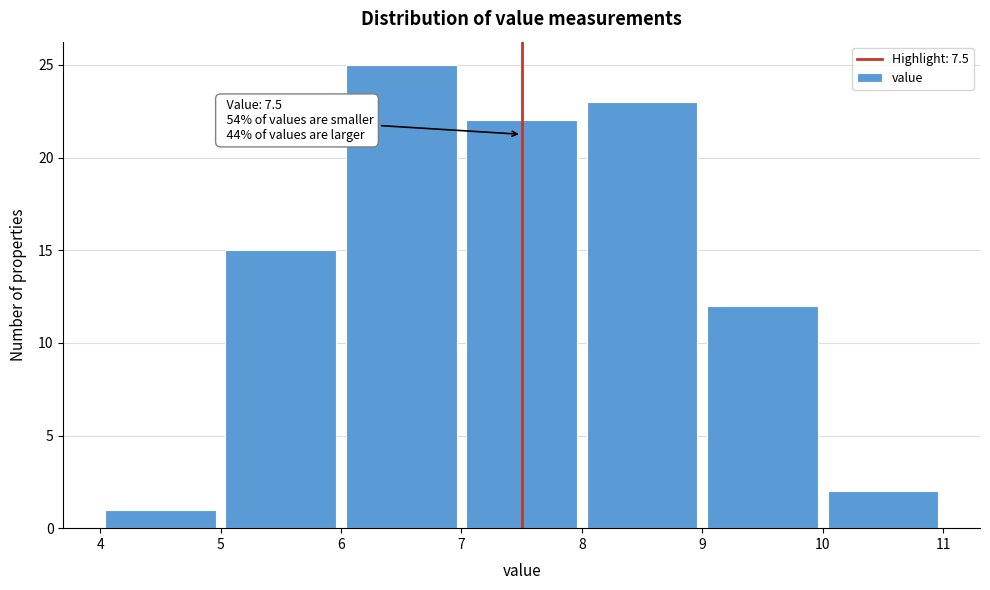

Which range on the x-axis has the tallest bar?

6 to 7